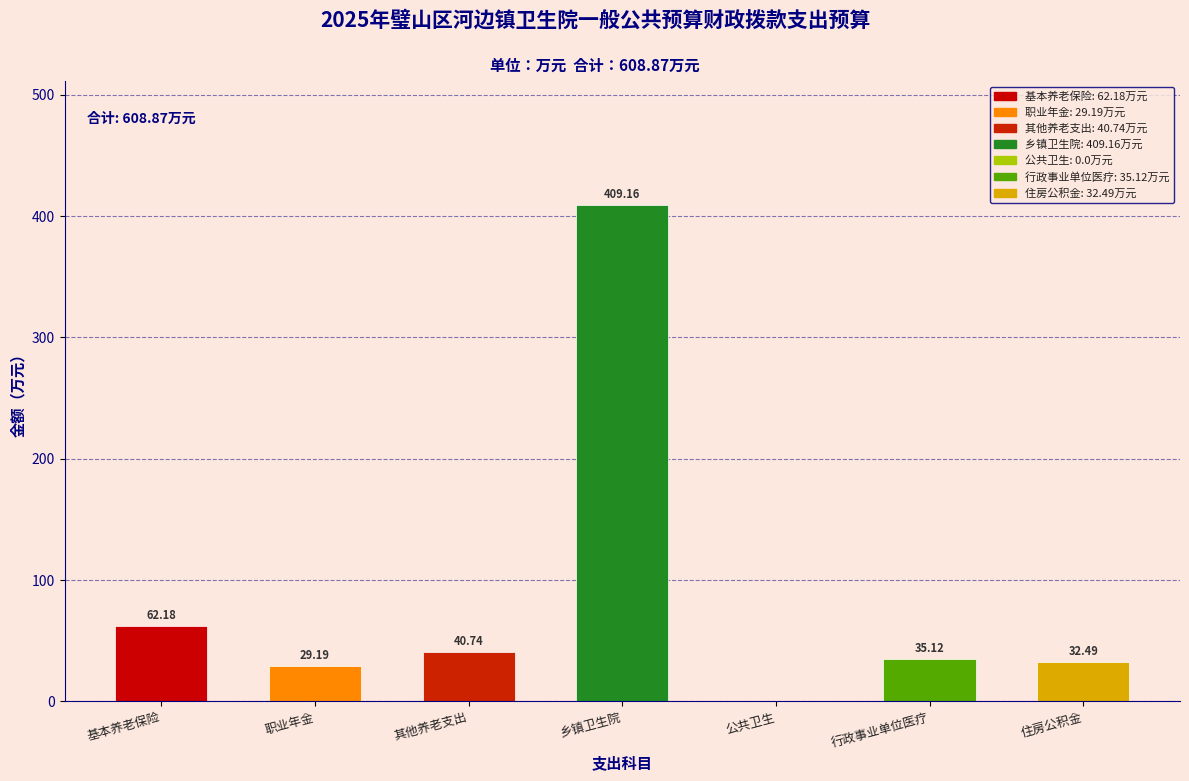

Which label corresponds to the largest value in the chart?

乡镇卫生院